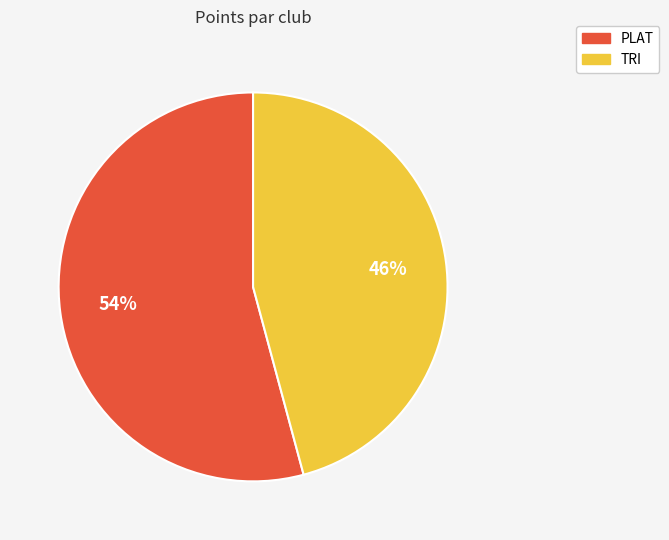

To the nearest percent, what portion does PLAT represent?

54%